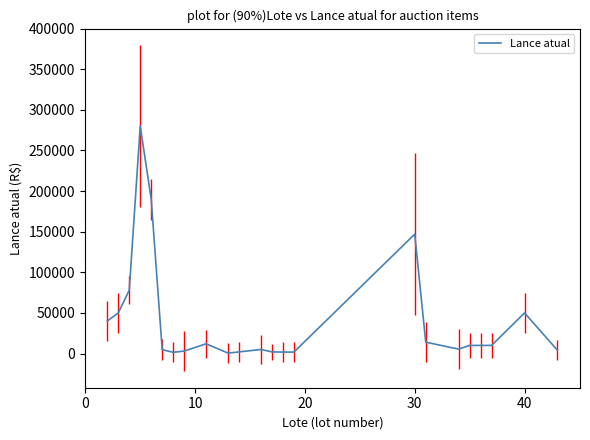

What is the greatest value displayed?

280000